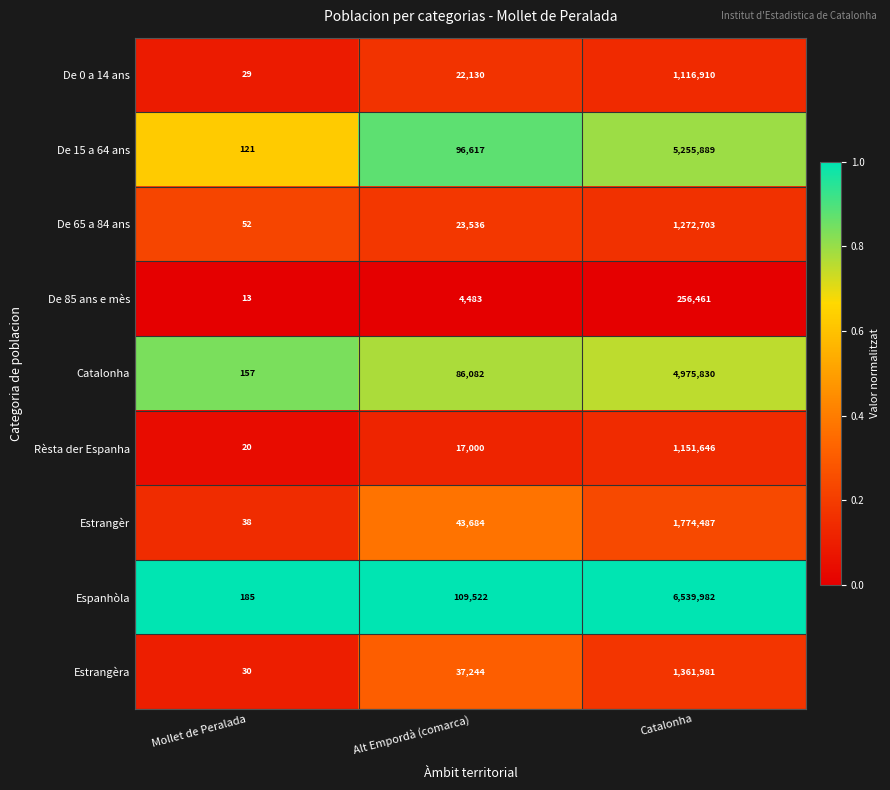

At which label is De 65 a 84 ans closest to 636377?

Alt Empordà (comarca)